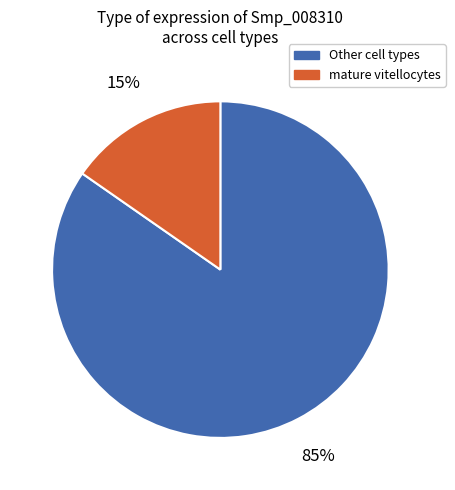

Count the number of slices in the pie.

2